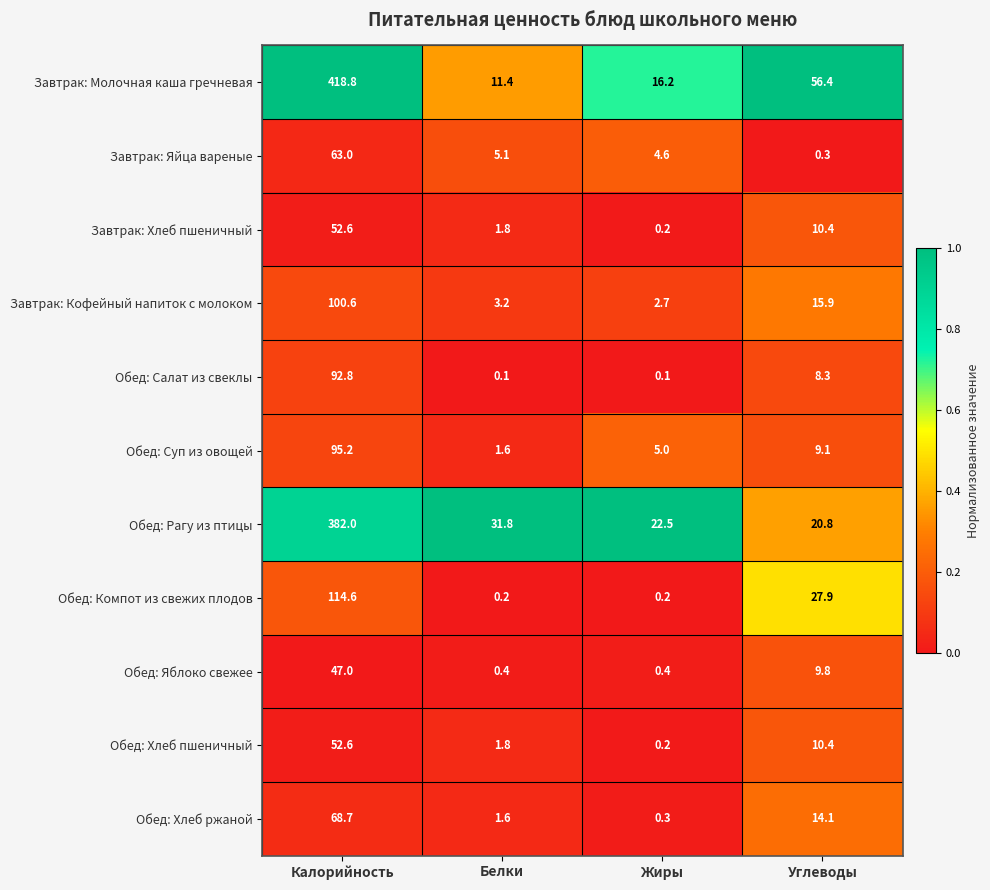

How many distinct data groups are displayed?

11